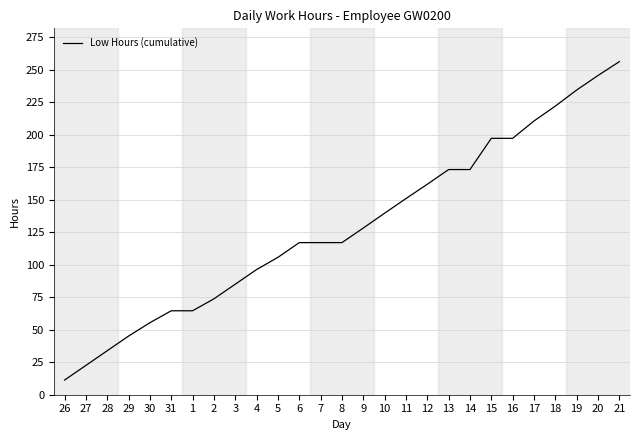

Is this an area chart (filled region under the line)?

No